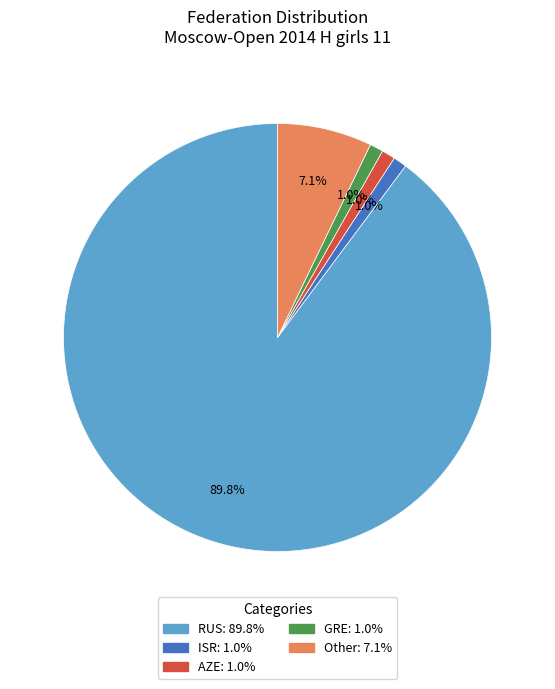

Is there any slice that represents more than half of the pie?

Yes